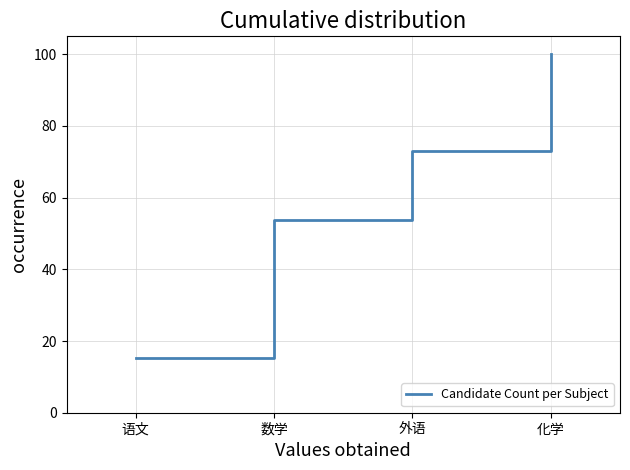

What value does the data have at 数学?

53.8